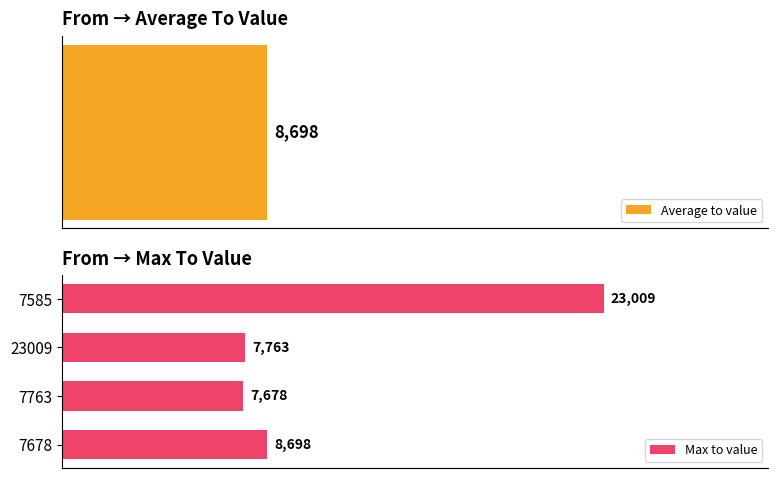

Rank the categories by Max to value value from lowest to highest.

7763, 23009, 7678, 7585